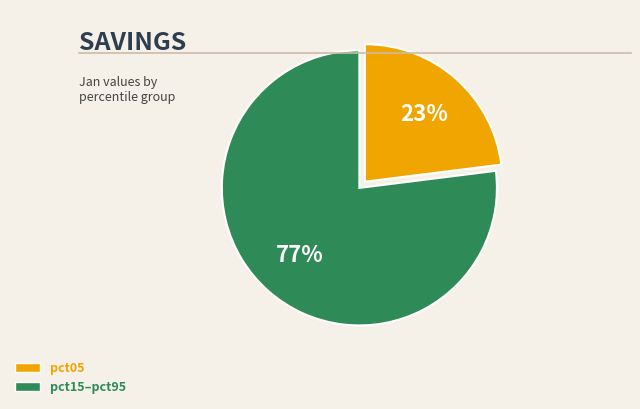

Does any single category account for the majority?

Yes